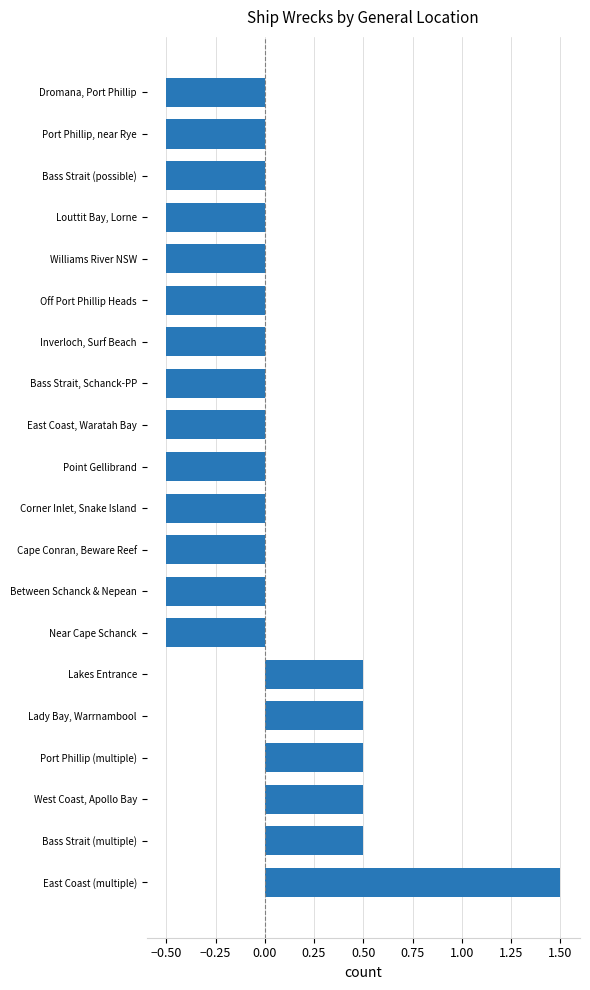

The value at Dromana, Port Phillip is -0.8. True or false?

False